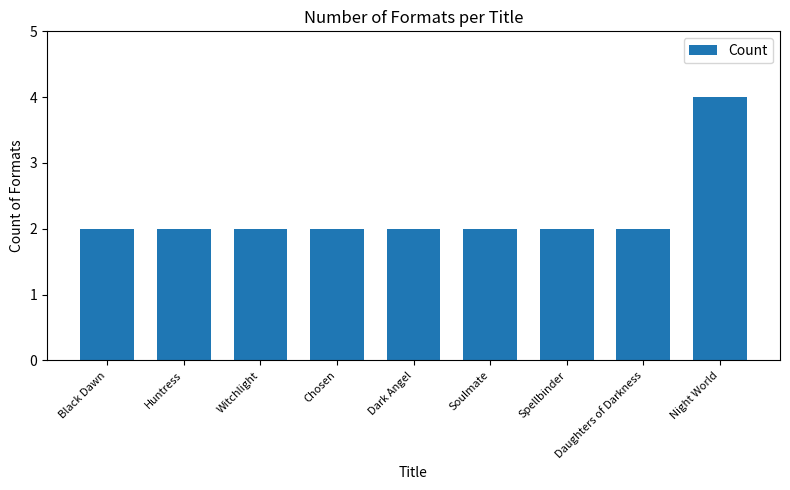

What position from the left is Black Dawn?

1